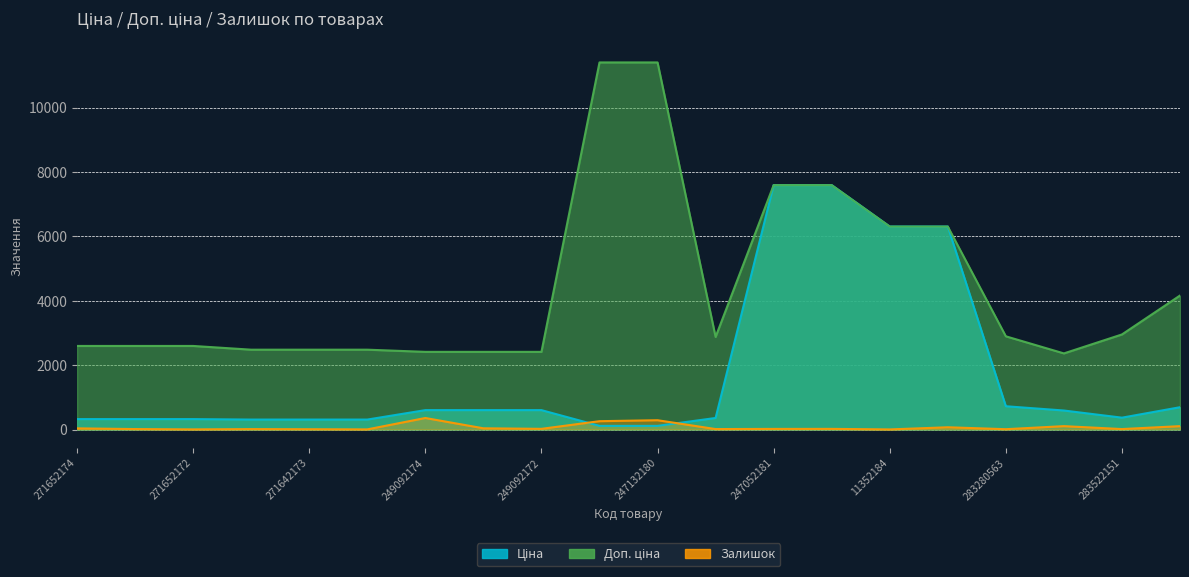

What position from the right is 283220563?

3